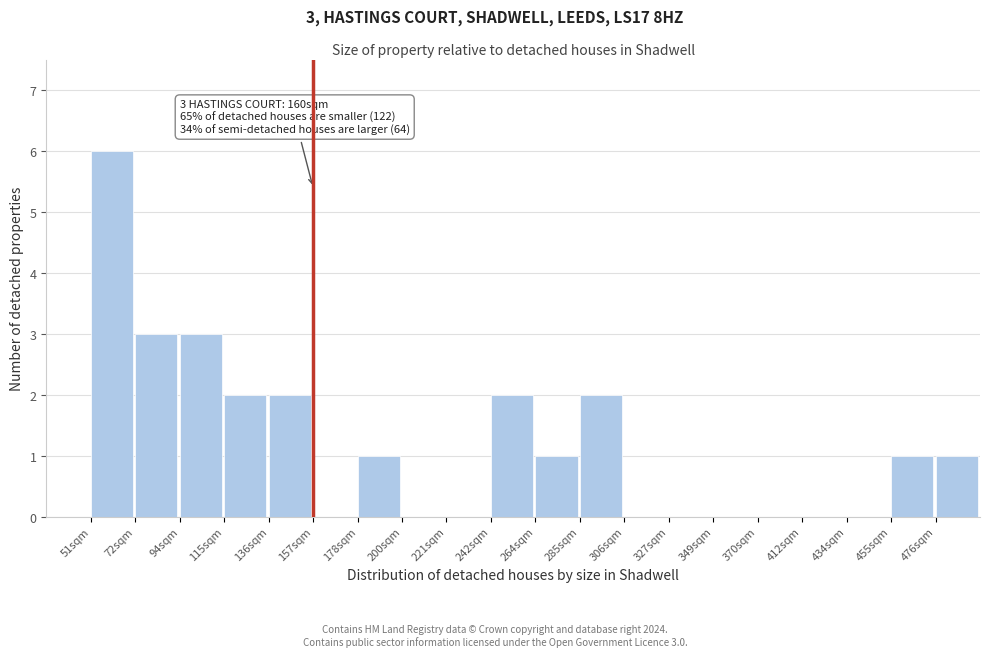

Reading left to right, extract all data points from this chart.

51sqm=6	72sqm=3	94sqm=3	115sqm=2	136sqm=2	157sqm=0	178sqm=1	200sqm=0	221sqm=0	242sqm=2	264sqm=1	285sqm=2	306sqm=0	327sqm=0	349sqm=0	370sqm=0	412sqm=0	434sqm=0	455sqm=1	476sqm=1